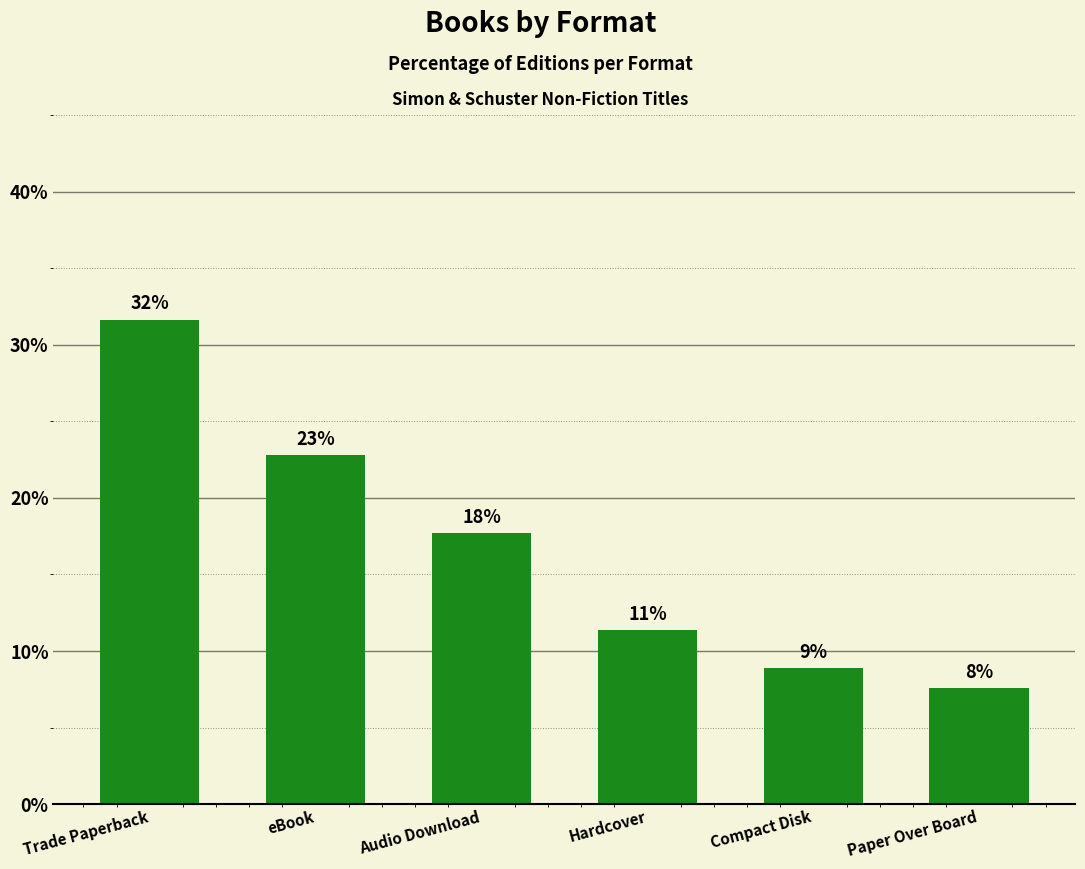

Are the bars horizontal?

No